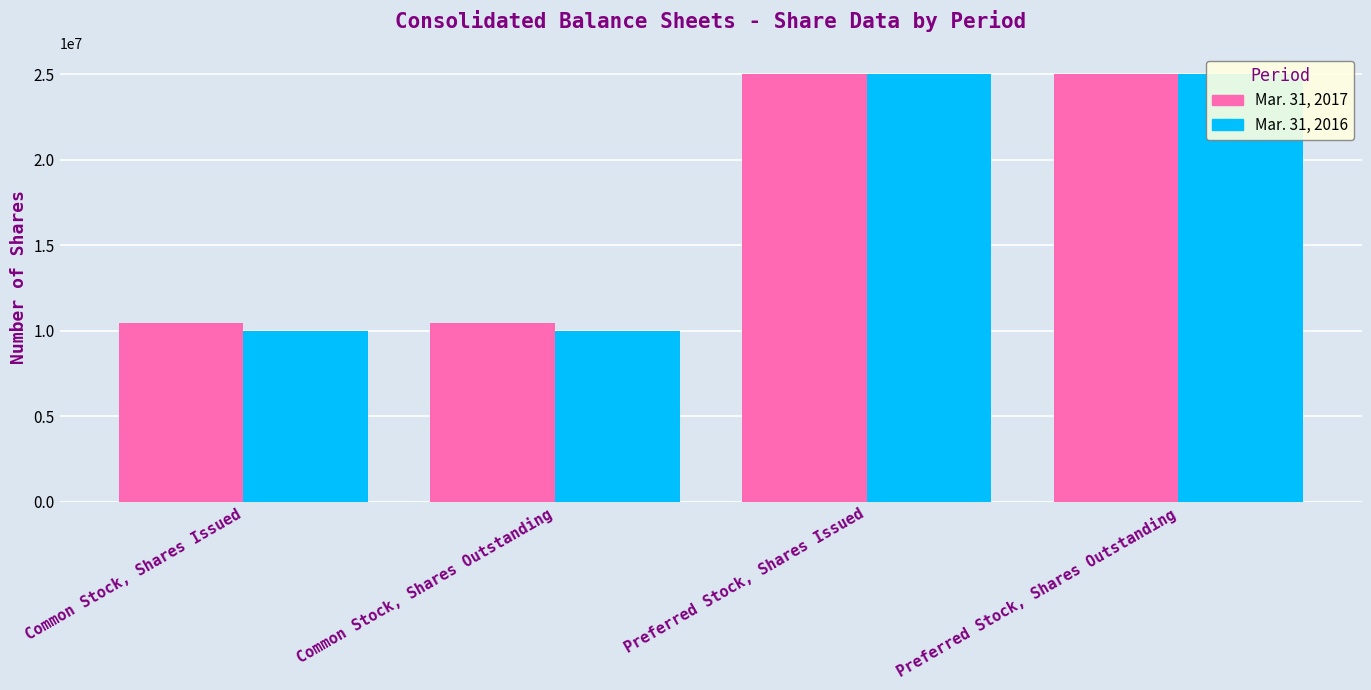

Is it true that Mar. 31, 2016 equals 10000000 at Common Stock, Shares Issued?

True